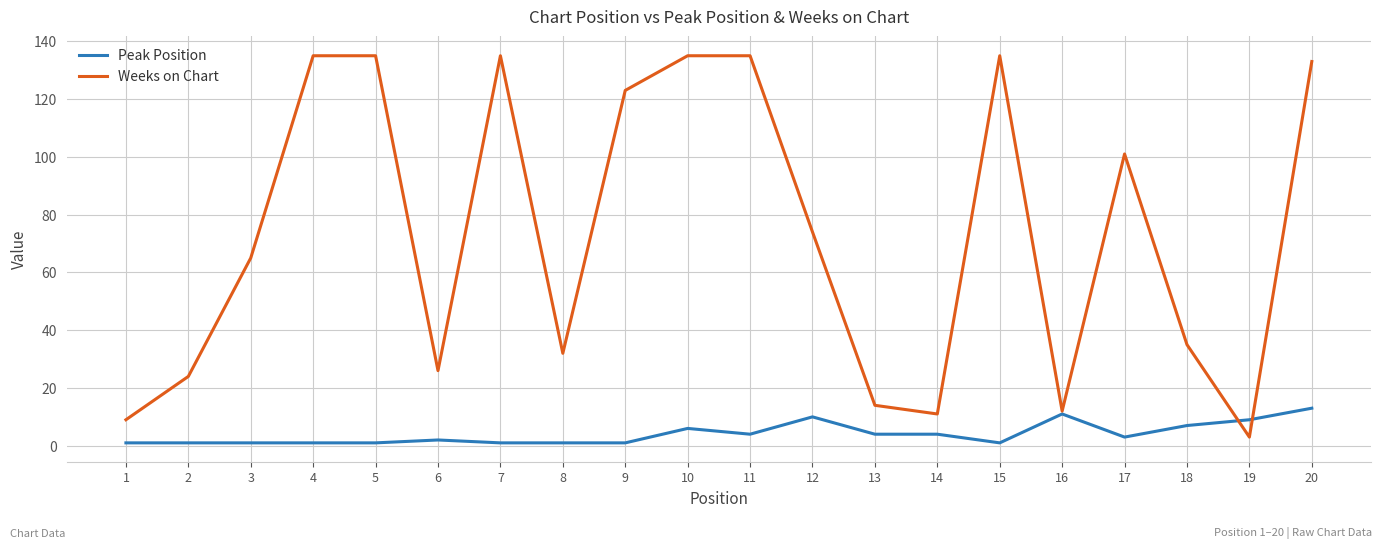

Reading left to right, what are all the values shown in this chart?

Peak Position: 1	1	1	1	1	2	1	1	1	6	4	10	4	4	1	11	3	7	9	13
Weeks on Chart: 9	24	65	135	135	26	135	32	123	135	135	74	14	11	135	12	101	35	3	133